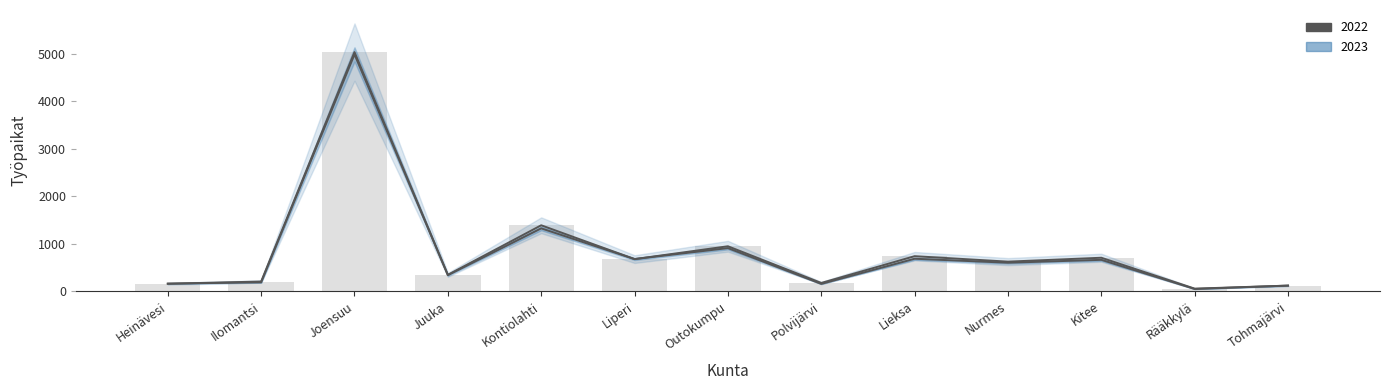

What is the label of the 4th bar from the right?

Nurmes